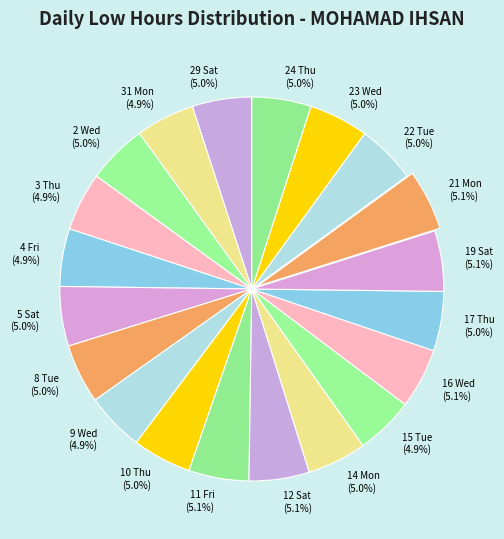

Does 8 Tue represent more than half of the total?

No